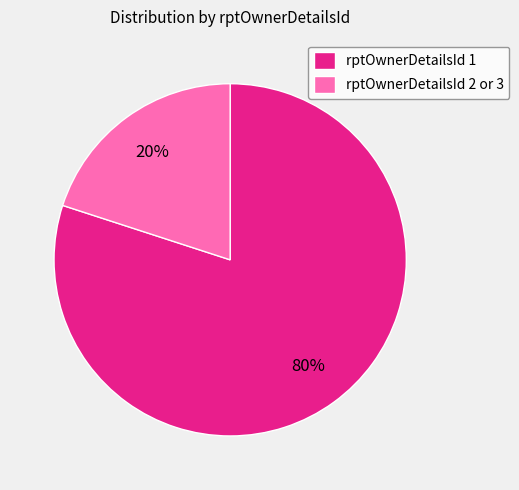

Approximately how many times larger is the value at rptOwnerDetailsId 1 compared to rptOwnerDetailsId 2 or 3?

4.0